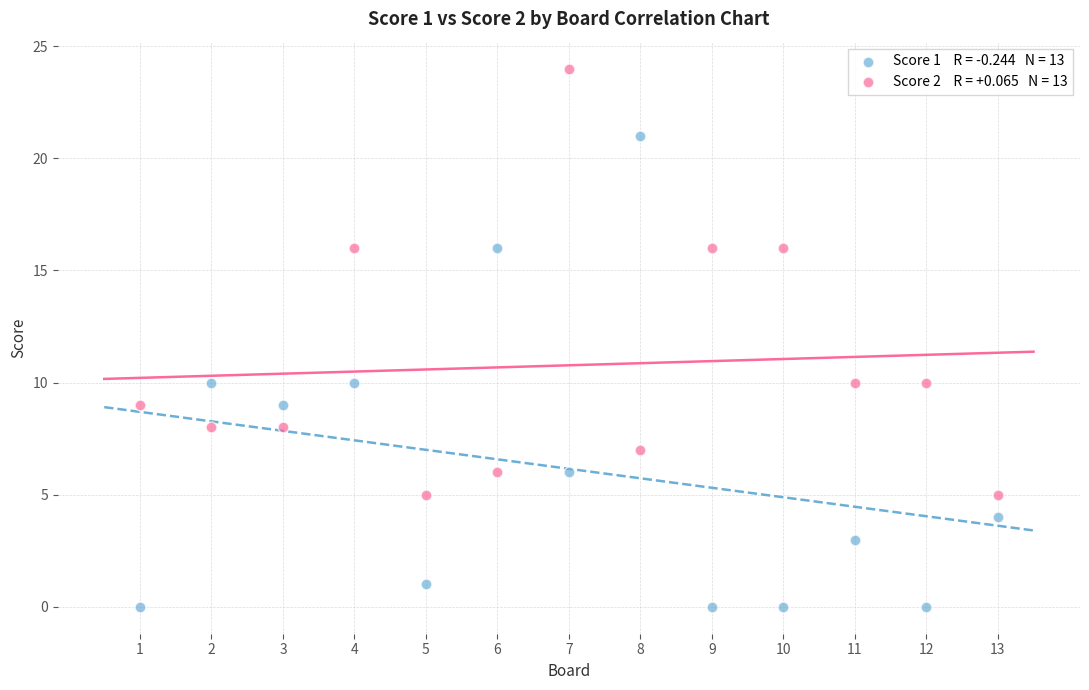

Across all data points, what is the range of Y values (max minus min)?

24